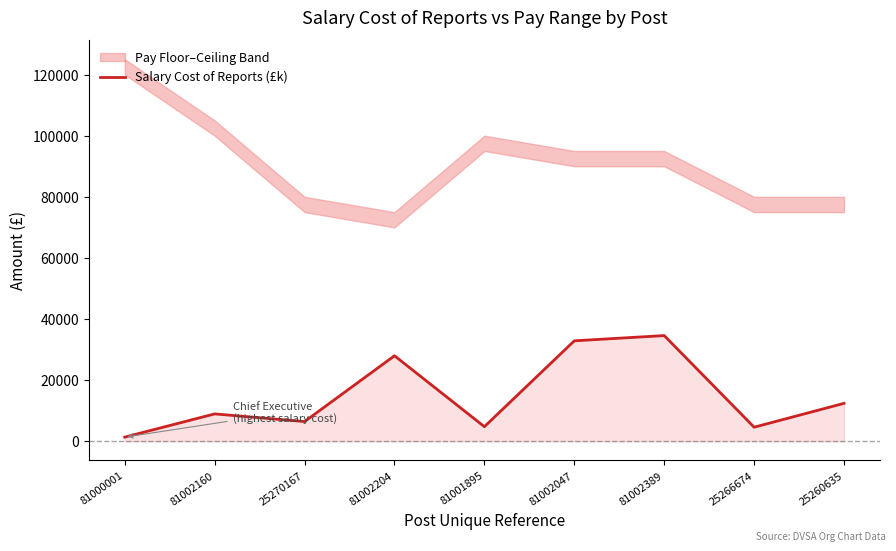

What is the sum of all values?

134302.8